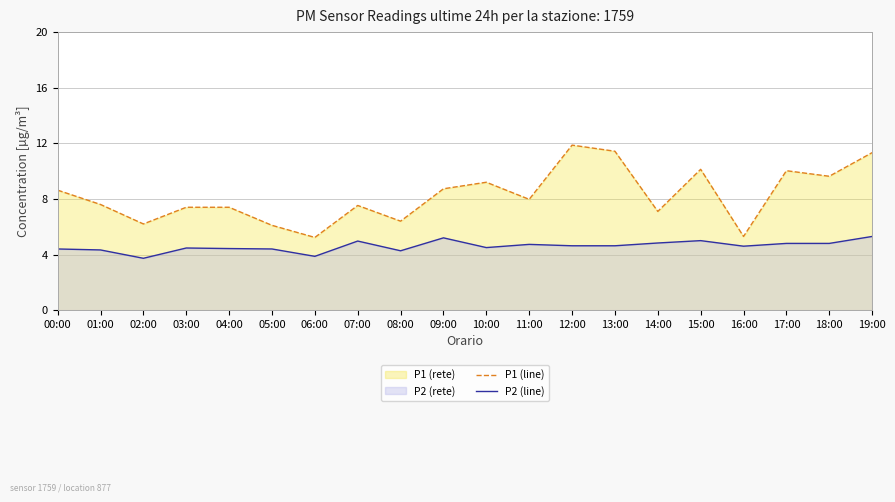

What is the difference between the maximum and minimum values in the P2 (line) series?

1.6